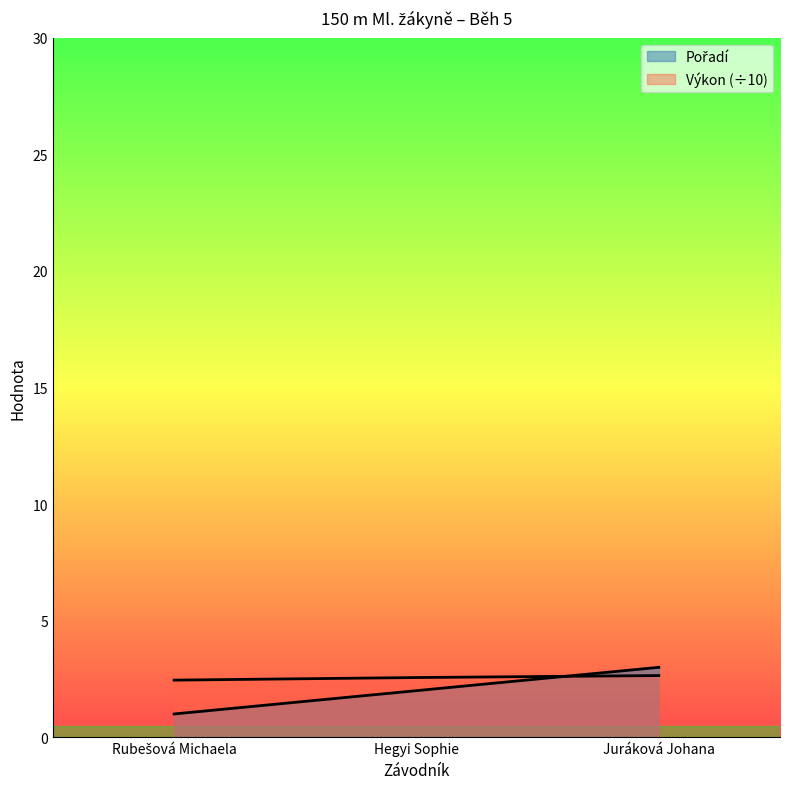

What is the maximum value shown in the chart?

3.0